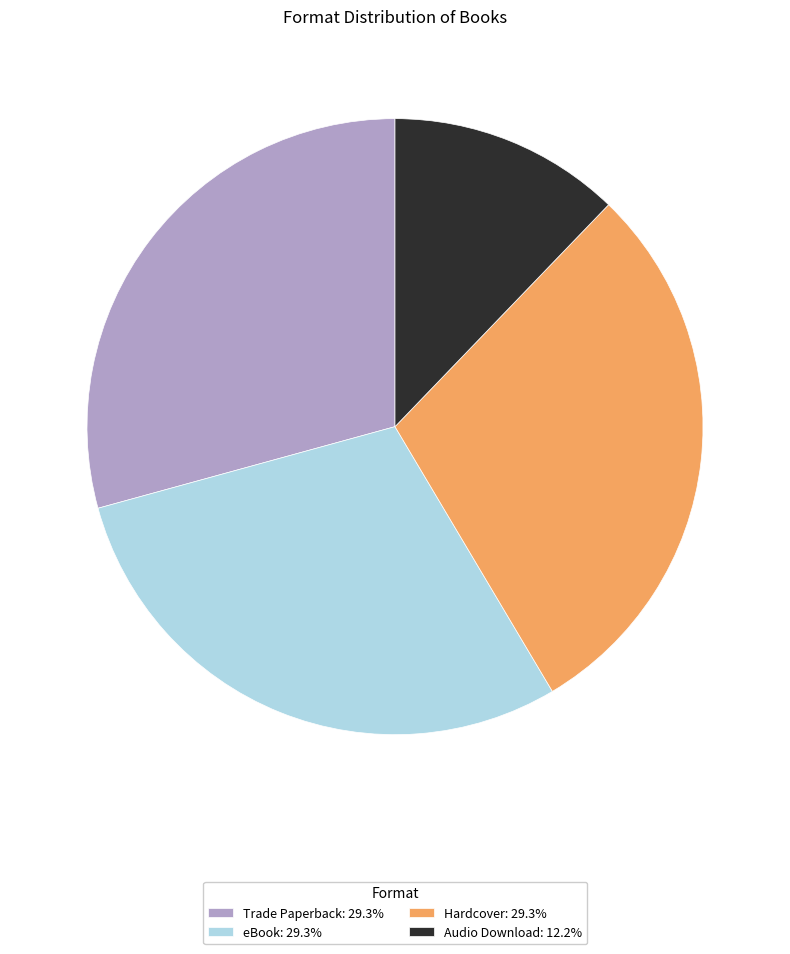

Do eBook: 29.3% and Audio Download: 12.2% together represent more than half of the pie?

No